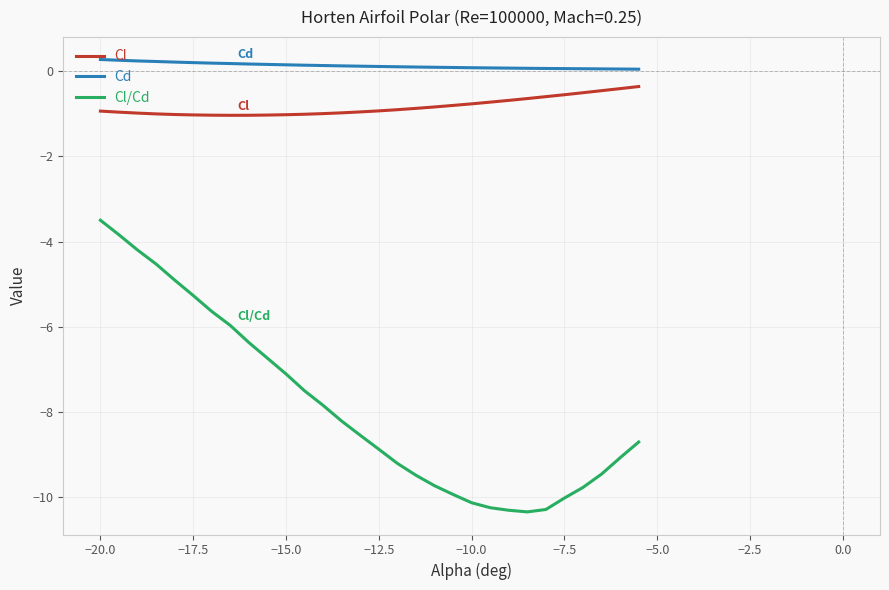

True or false: Cl and Cd intersect in this chart.

False